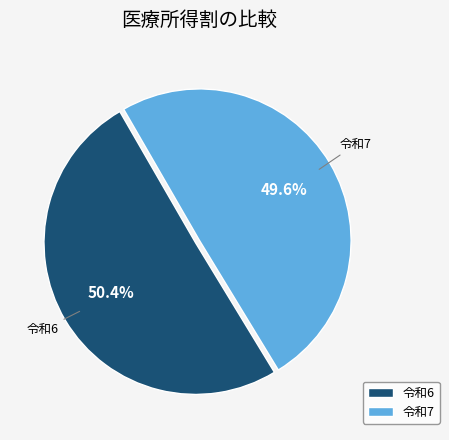

True or false: 令和7 accounts for 40% of the total.

False